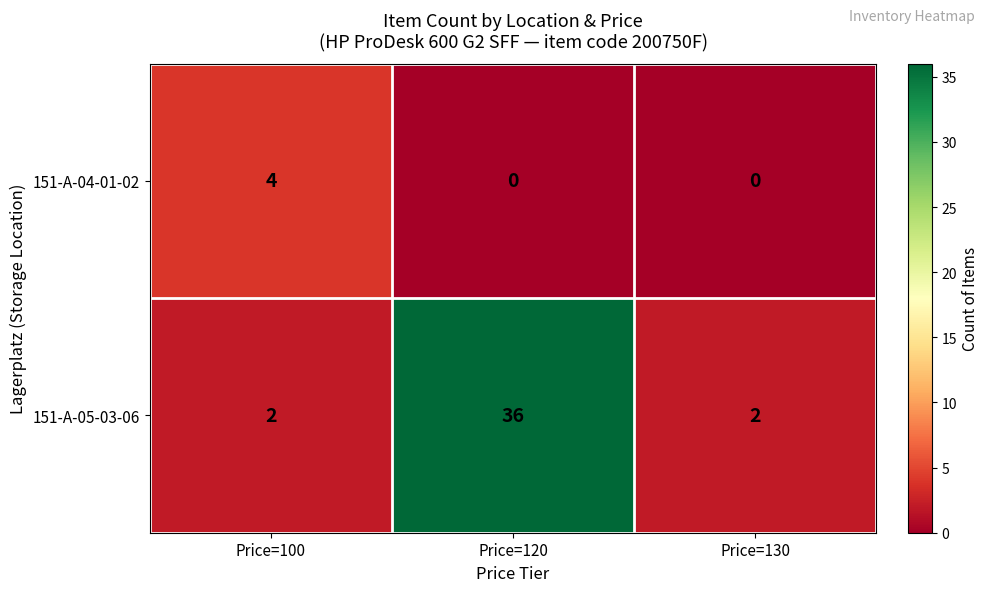

Reading left to right, extract all data points from this chart.

151-A-04-01-02: Price=100=4	Price=120=0	Price=130=0
151-A-05-03-06: Price=100=2	Price=120=36	Price=130=2